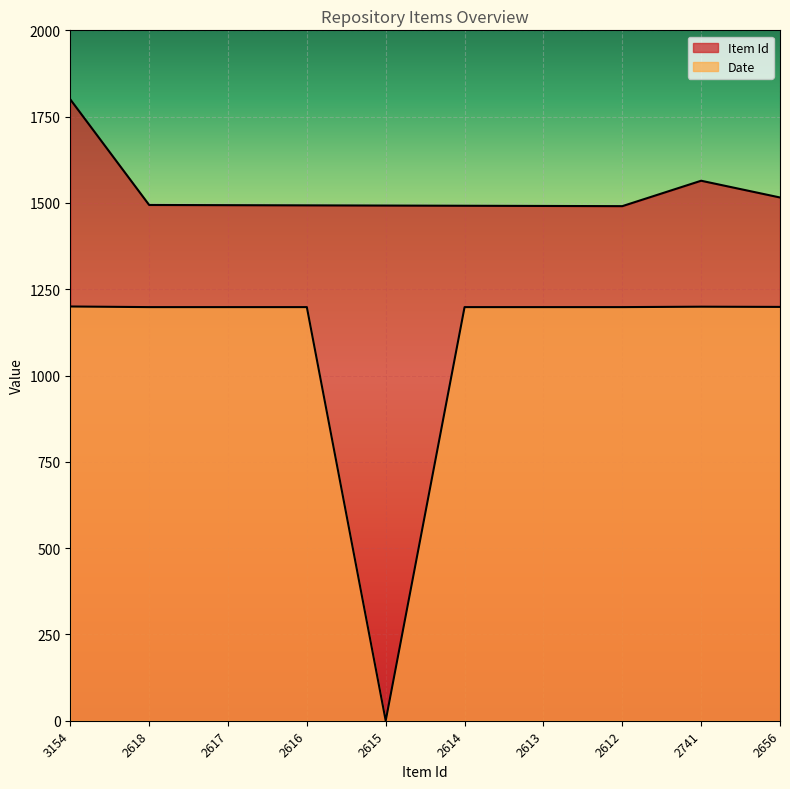

Read the Date value at 3154.

1200.0